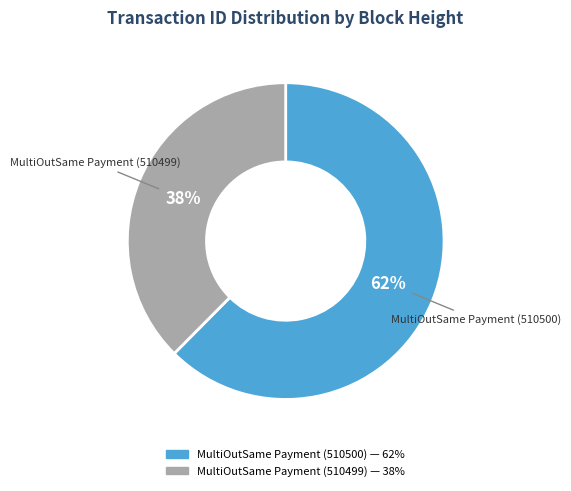

Is there any slice that represents more than half of the pie?

Yes